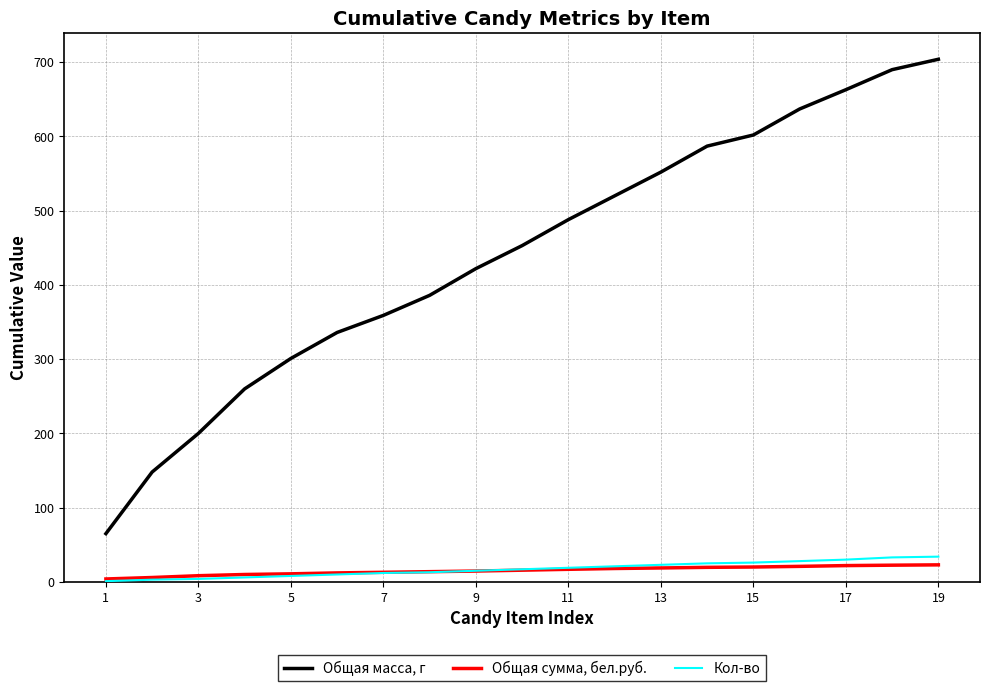

Is this an area chart (filled region under the line)?

No